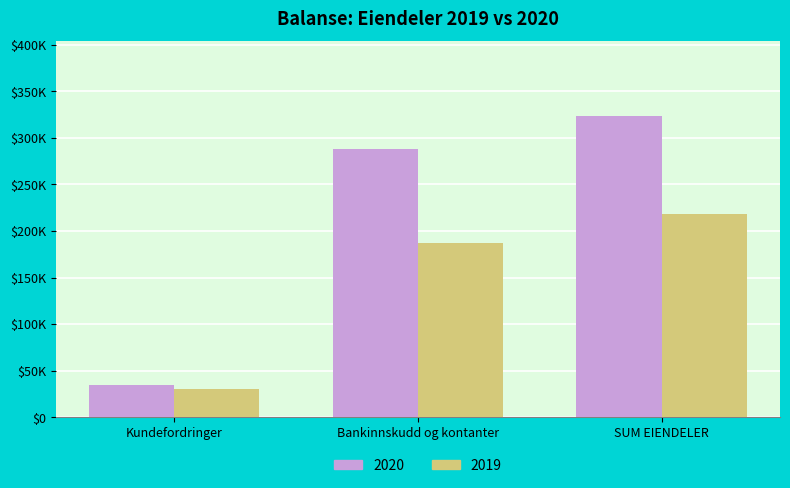

Which series has the largest range (max minus min)?

2020